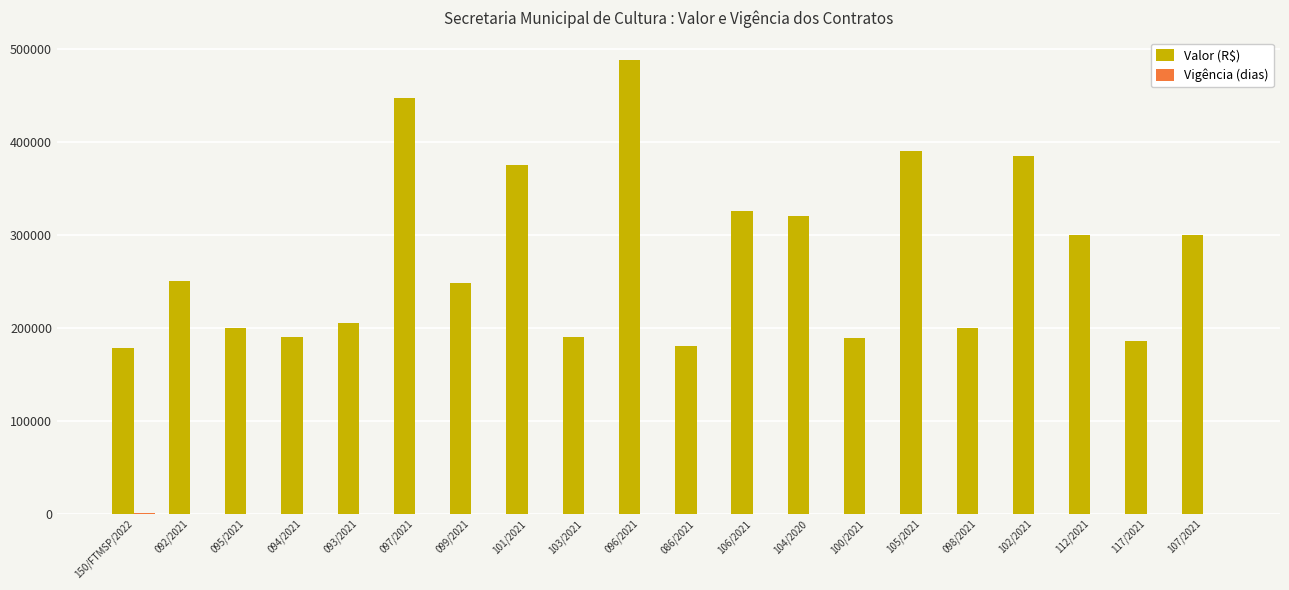

At which category is the sum across all series the highest?

096/2021